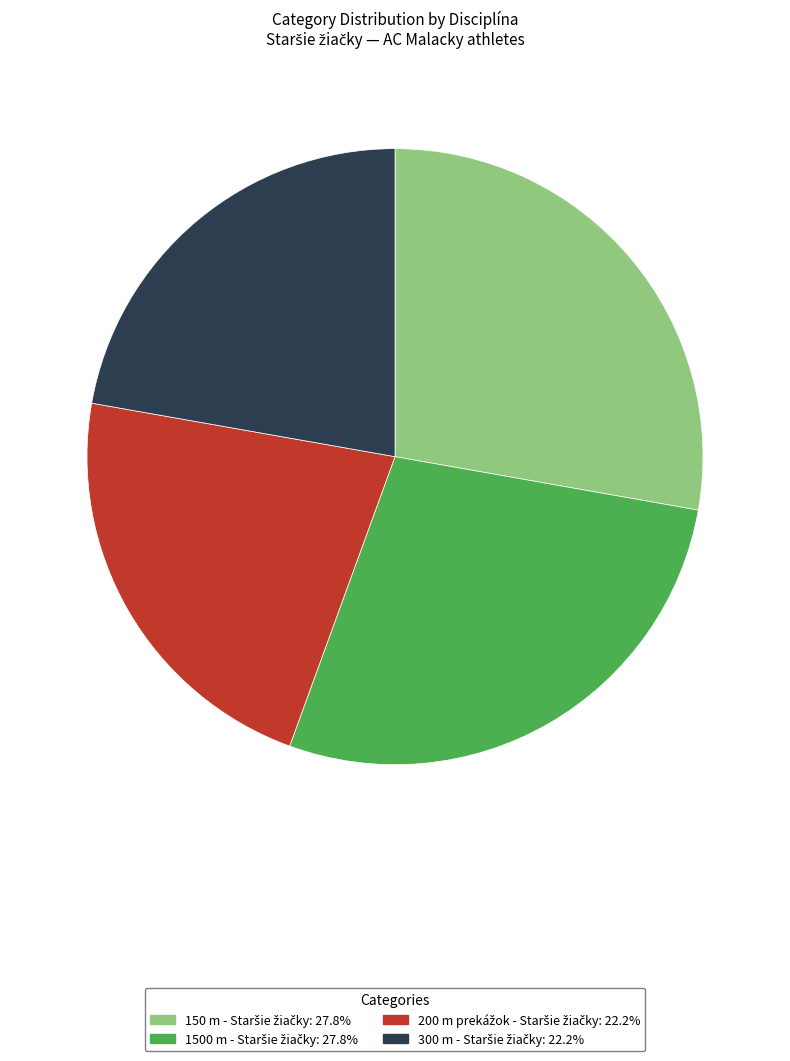

Is there a majority slice in this chart?

No